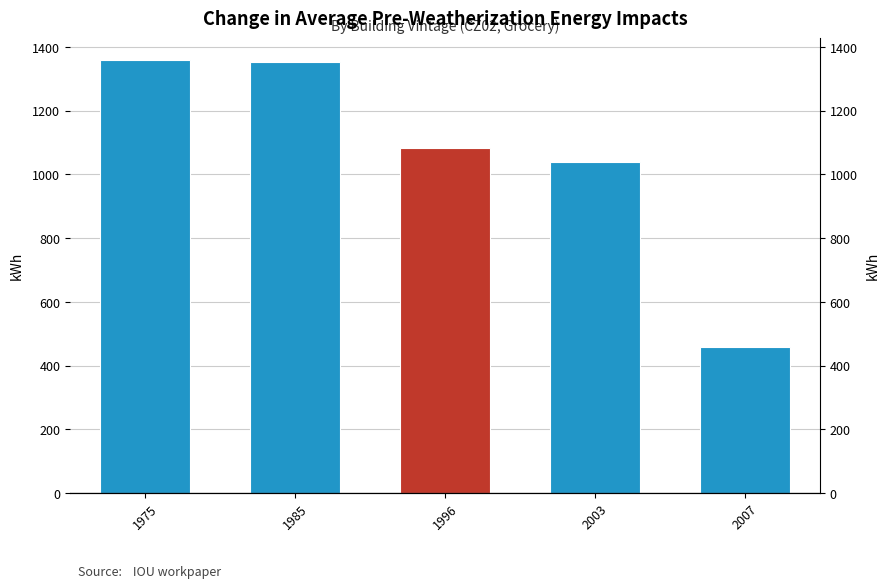

Which has a higher value, 2007 or 1996?

1996